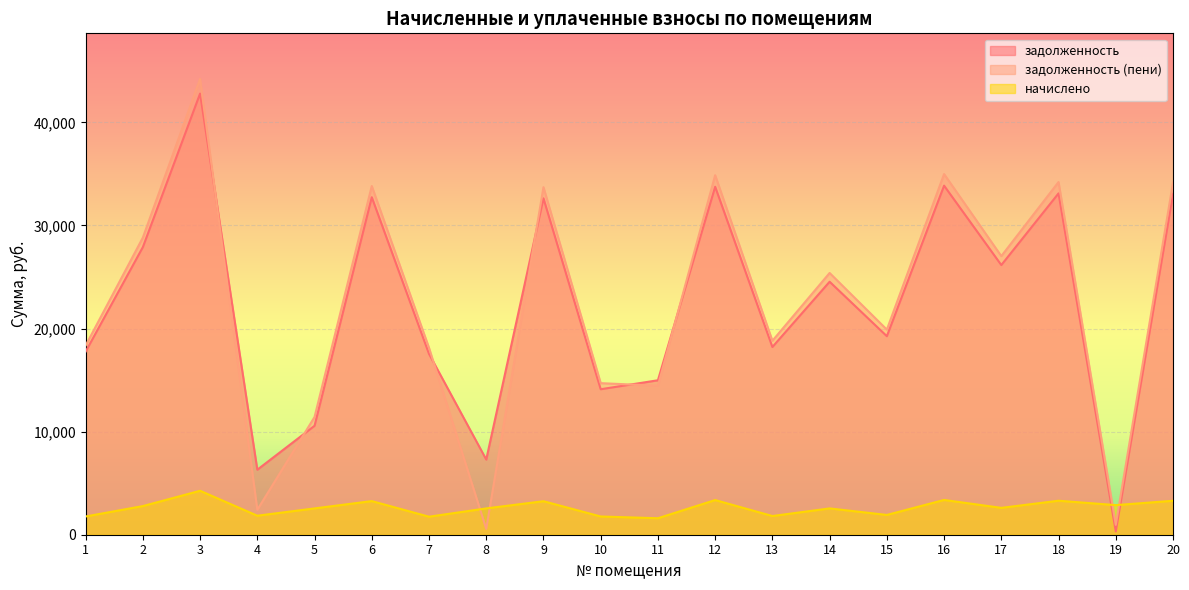

Between which two adjacent categories do задолженность (пени) and начислено first intersect?

7 and 8